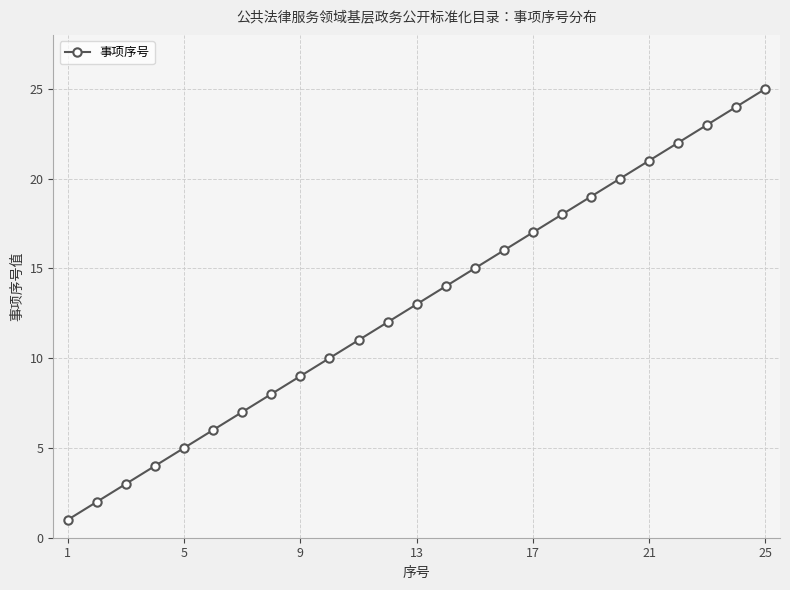

True or false: there are more than 2 points higher than both neighbors.

False